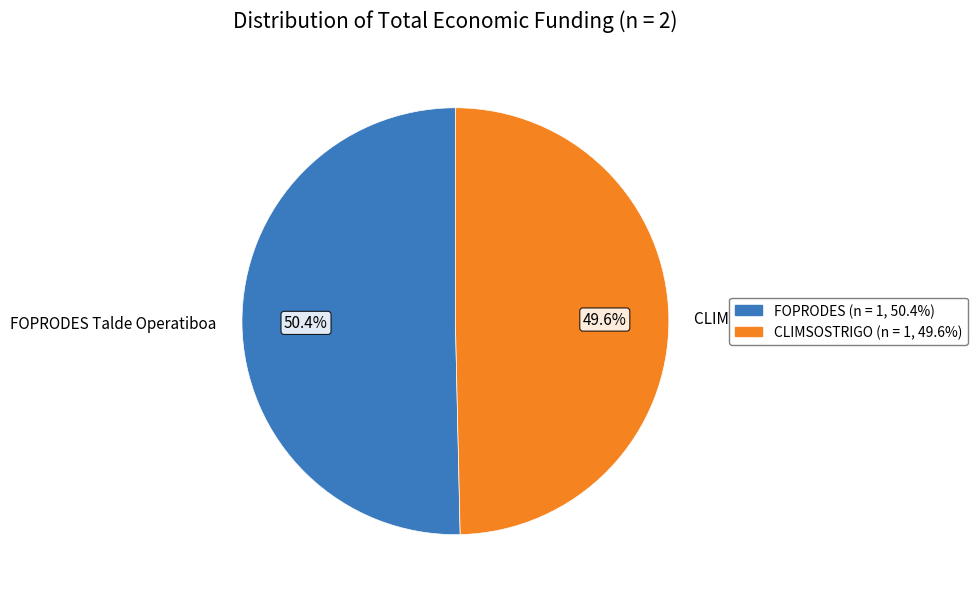

Is there a majority slice in this chart?

Yes